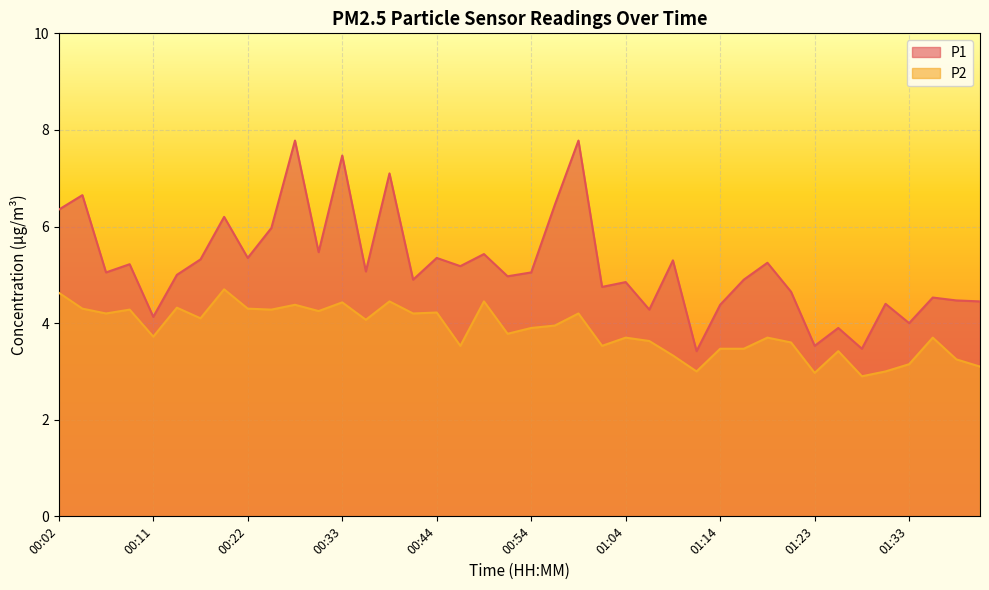

At which category does P2 reach its first local peak?

00:09